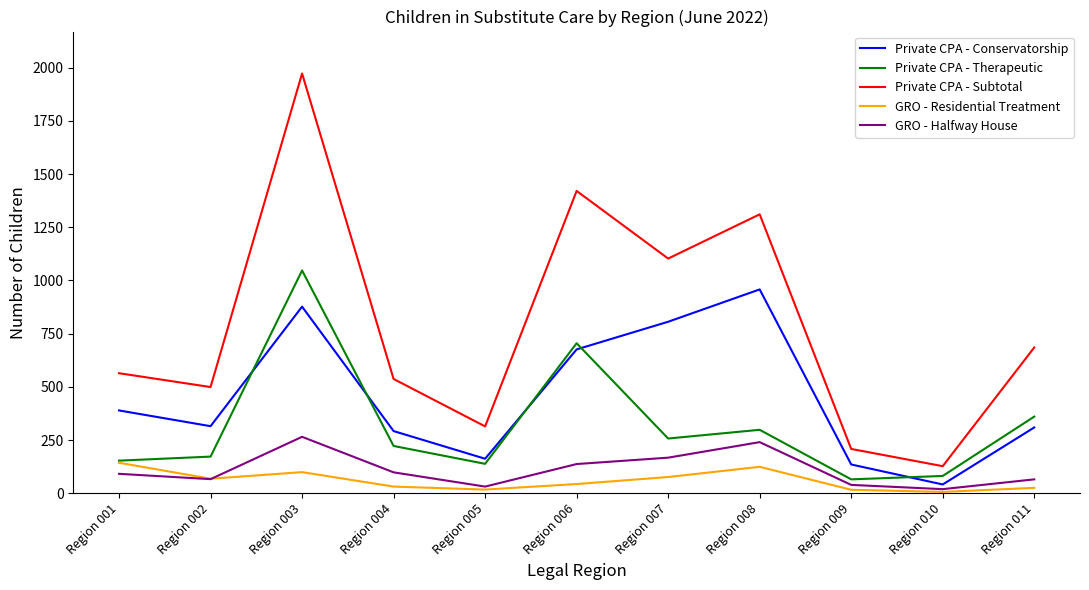

Which category has the lowest value in the Private CPA - Subtotal series?

Region 010